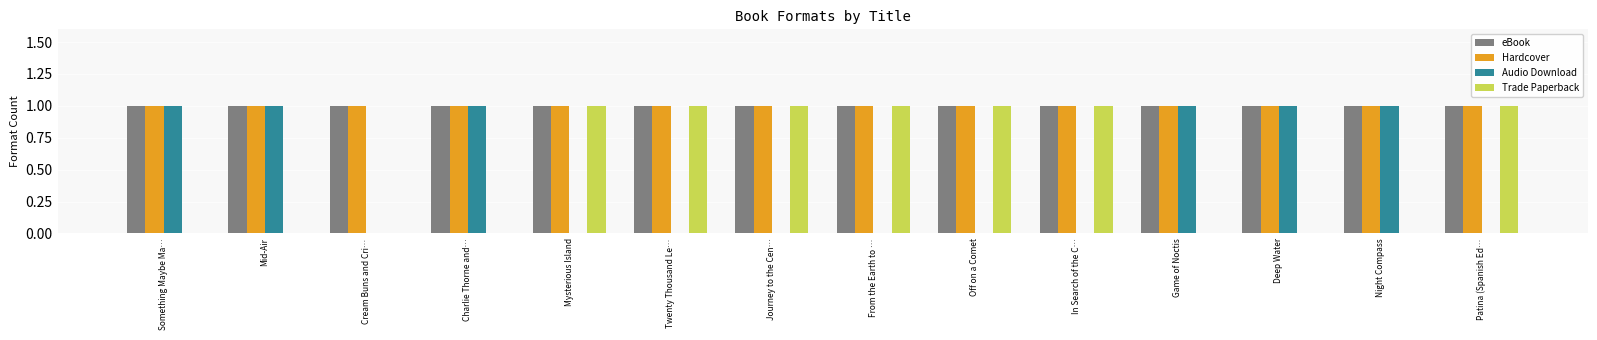

The value of Audio Download at Deep Water is 1. True or false?

True